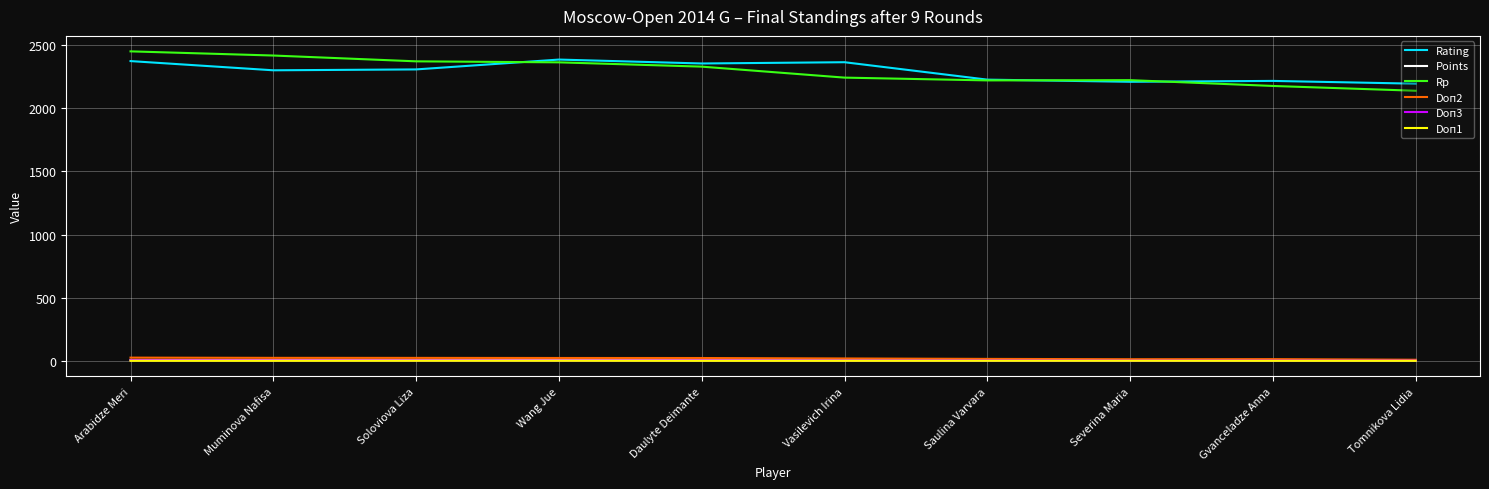

Does the chart display data point markers on the line(s)?

No